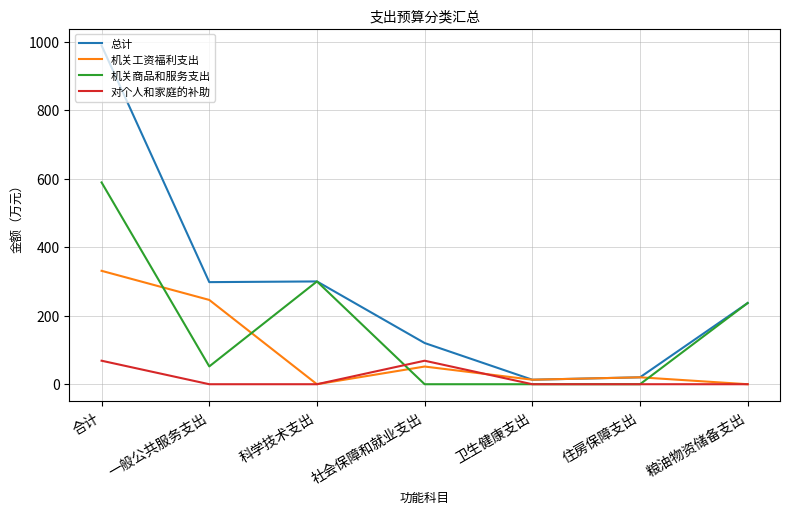

What is the difference between the 机关商品和服务支出 values at 社会保障和就业支出 and 一般公共服务支出?

51.9